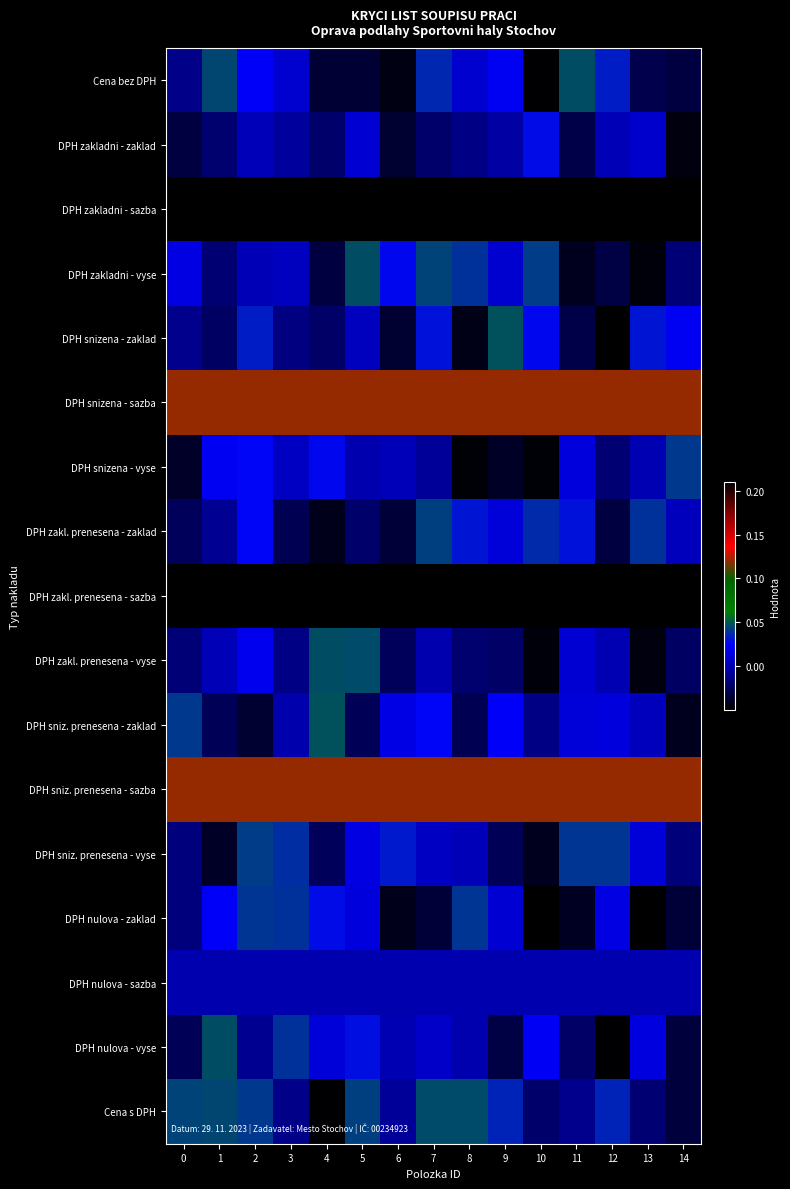

At how many categories does at least one series exceed 0?

15